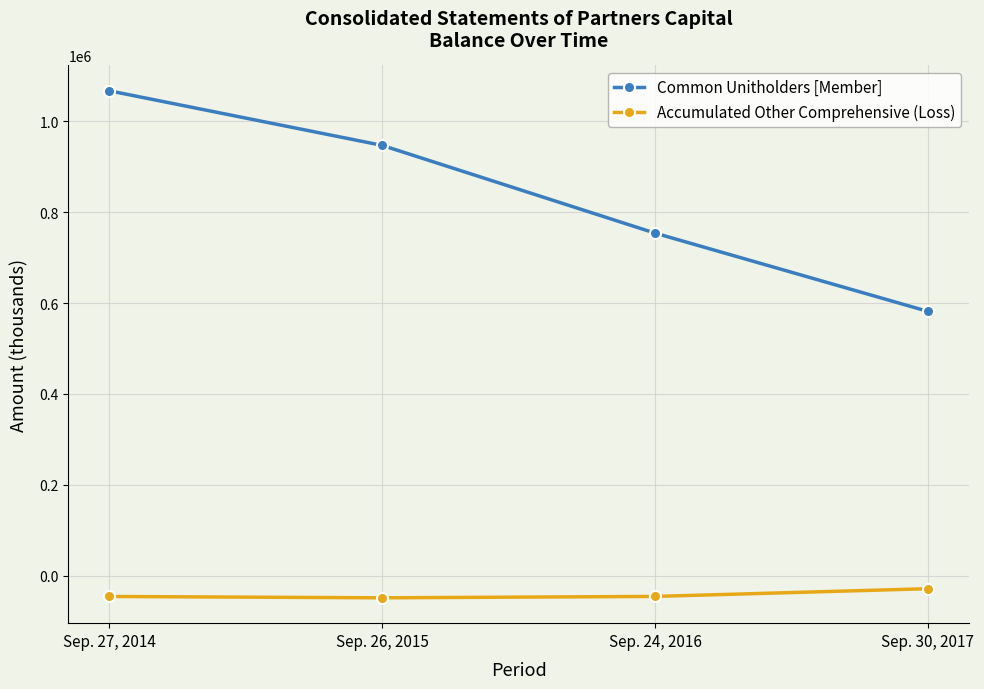

Is the value of Accumulated Other Comprehensive (Loss) at Sep. 26, 2015 greater than the value of Common Unitholders [Member] at Sep. 27, 2014?

No